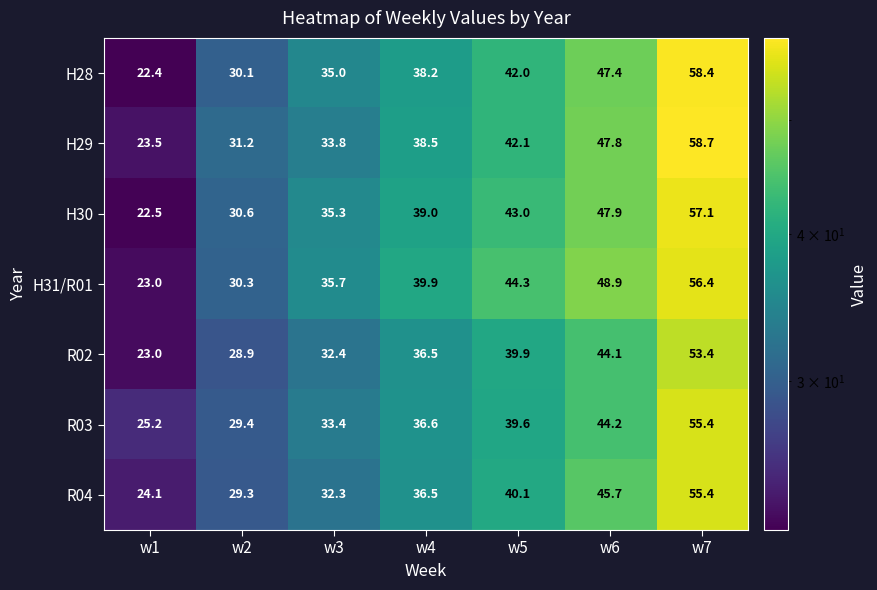

At which category does the chart reach its peak across all series?

w7